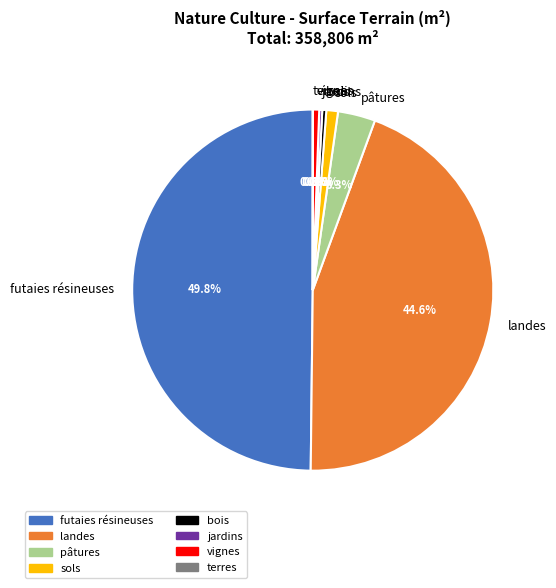

What is the largest slice in the pie chart?

futaies résineuses